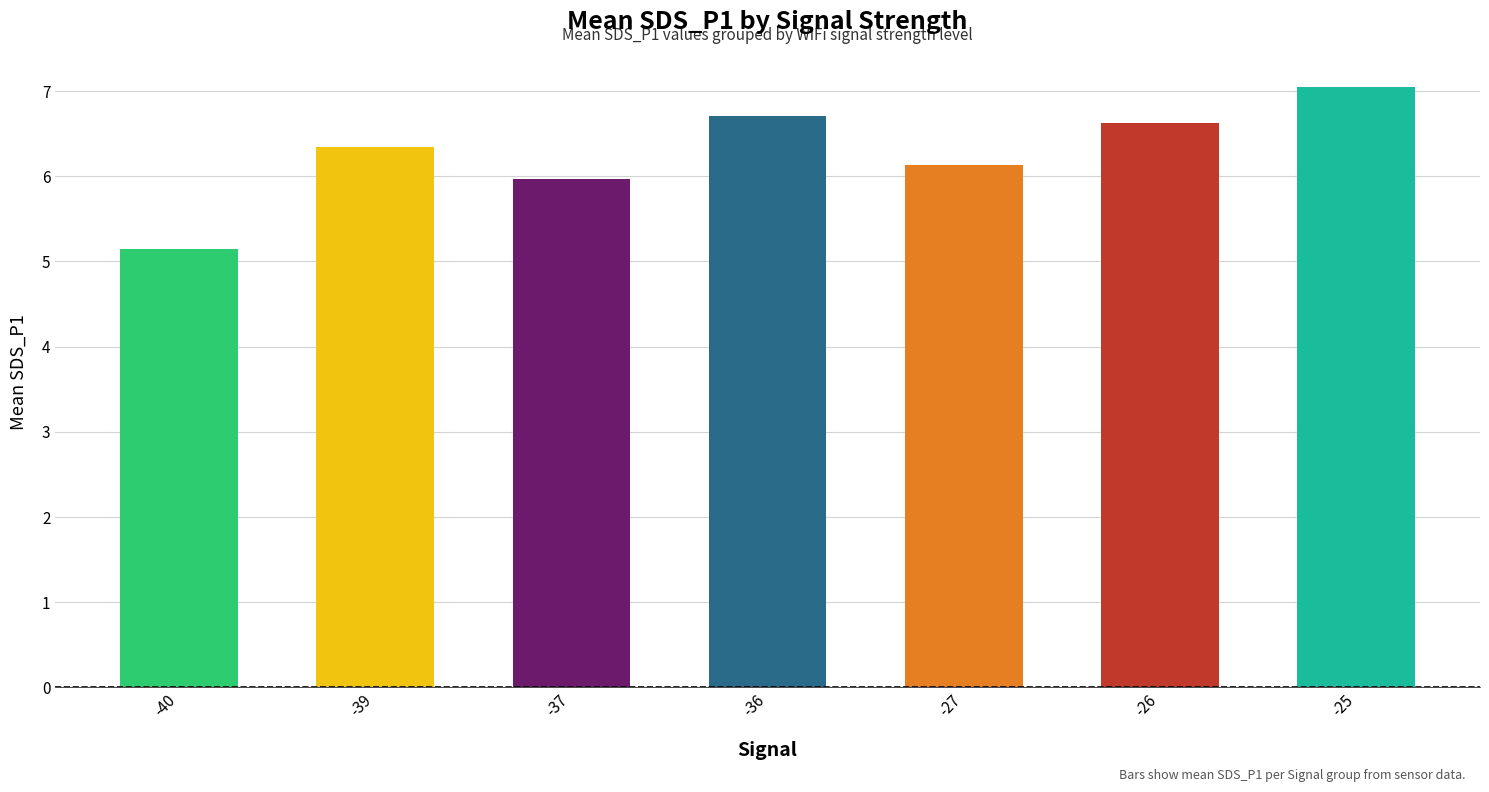

True or false: the data shows 10.9 at -36.

False